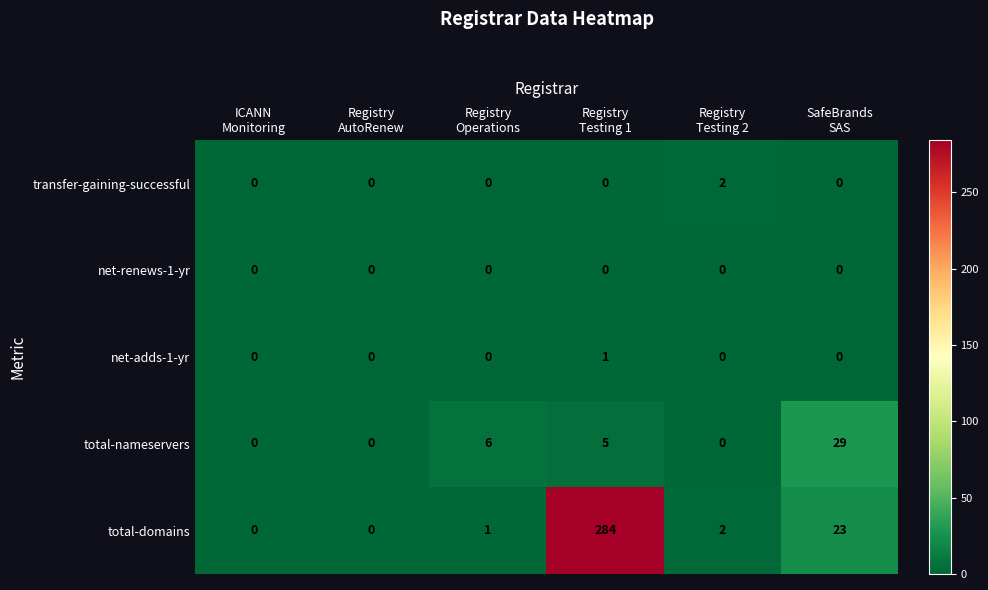

What is the greatest value displayed?

284